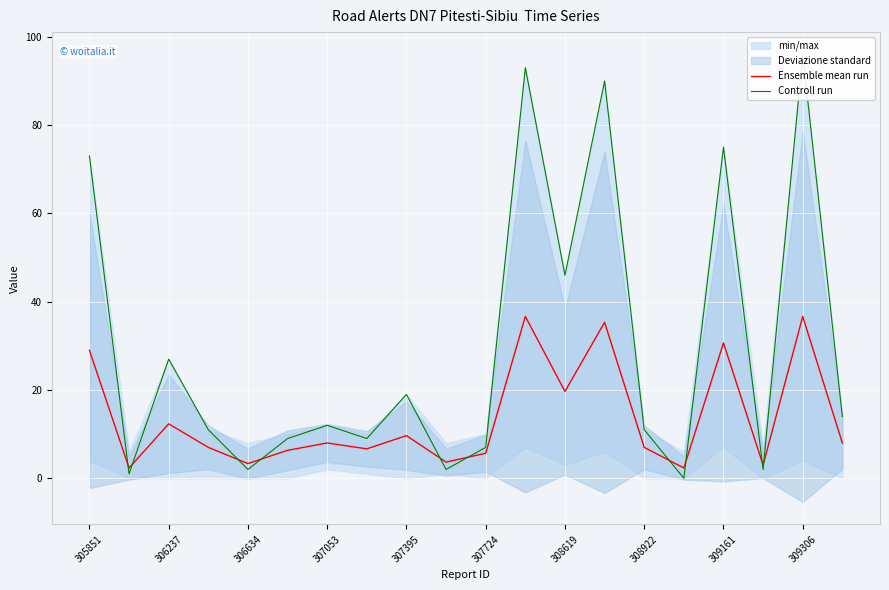

What is the lowest value of the Ensemble mean run series?

2.3